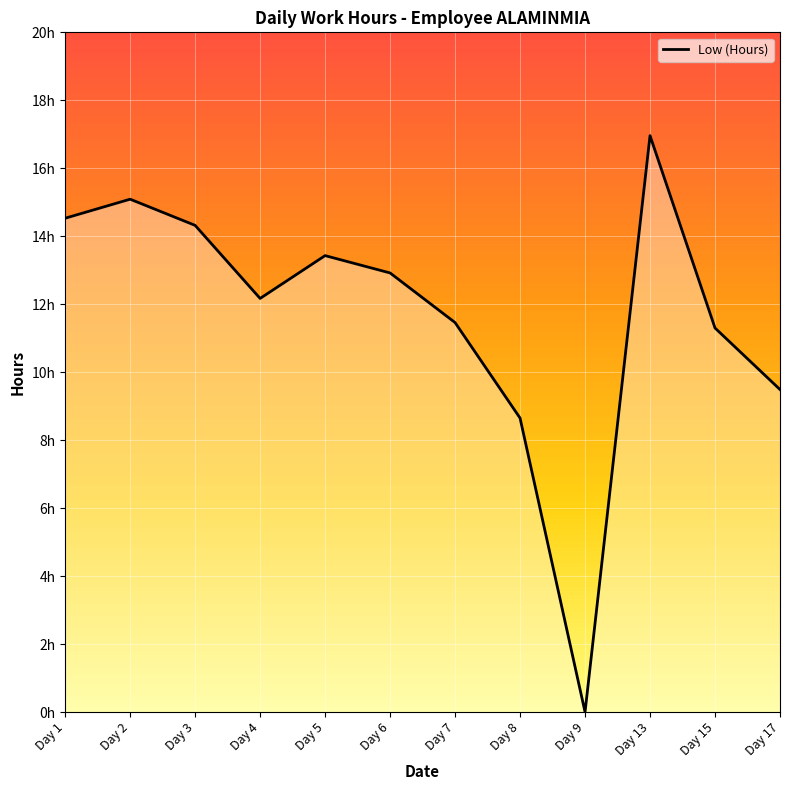

Reading right to left, list all the values displayed in this chart.

9.5	11.3	17.0	0.0	8.7	11.5	12.9	13.4	12.2	14.3	15.1	14.5